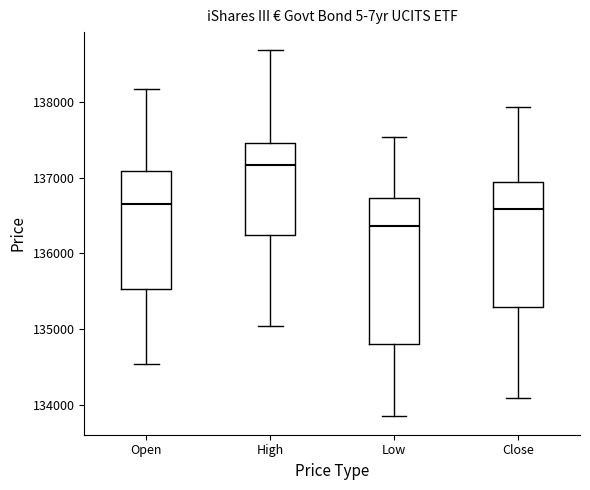

Reading left to right, transcribe this box plot: for each box, give where its median line is, the range the box spans, and where its two whiskers end, as read against the y-axis. The values are not printed on the chart, so give them approximately, as read against the axis.

Open: median 136700, box 135500 to 137100, whiskers 134500 to 138200
High: median 137200, box 136200 to 137500, whiskers 135000 to 138700
Low: median 136400, box 134800 to 136700, whiskers 133900 to 137500
Close: median 136600, box 135300 to 136900, whiskers 134100 to 137900